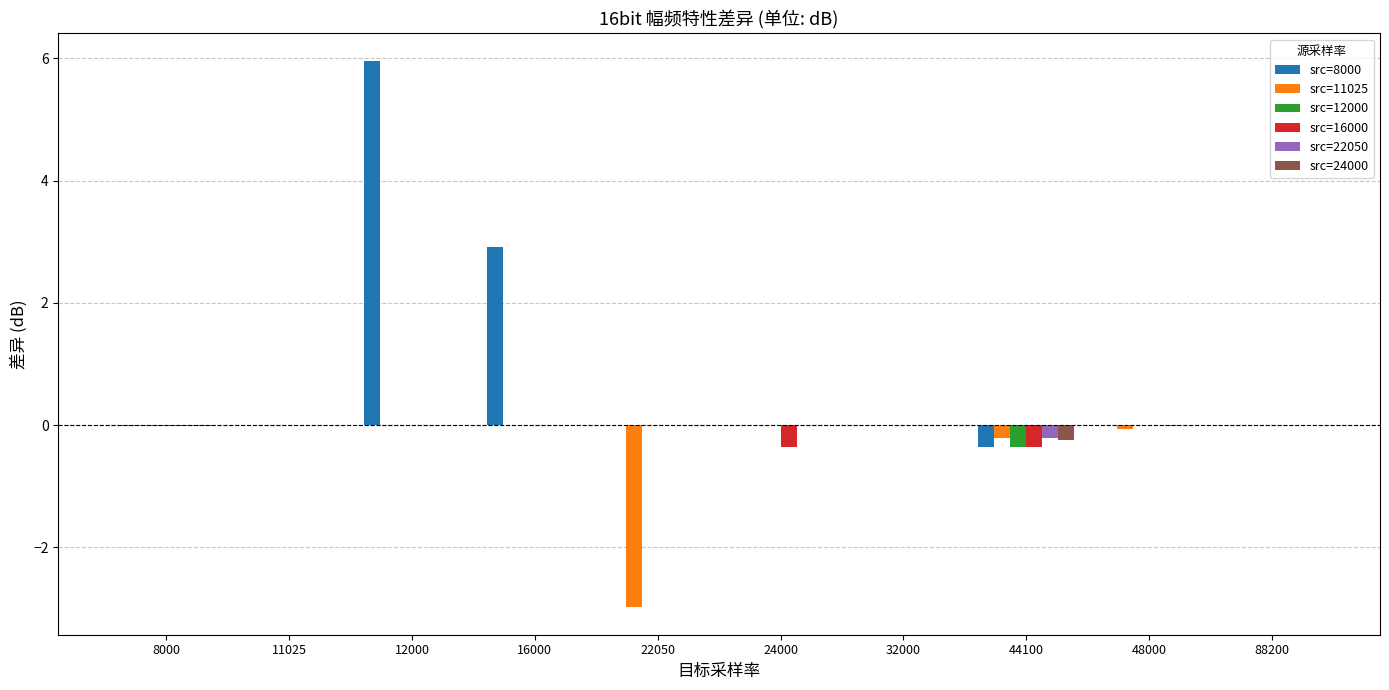

Are the bars horizontal?

No